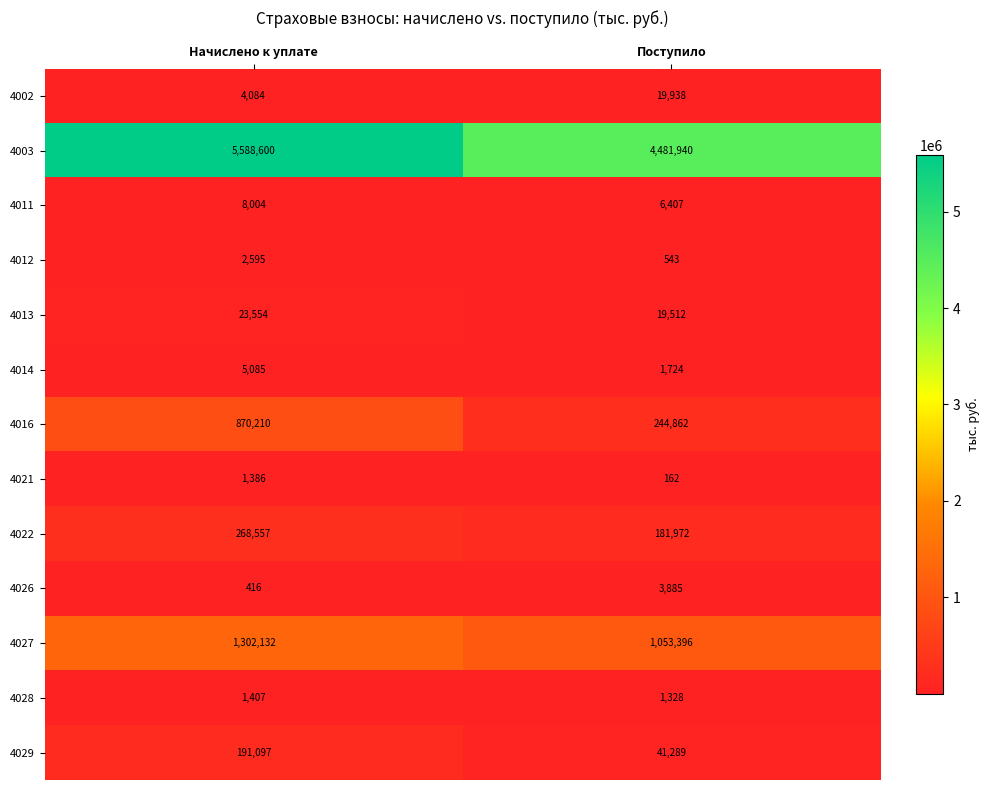

Which series has the largest total across all categories?

4003